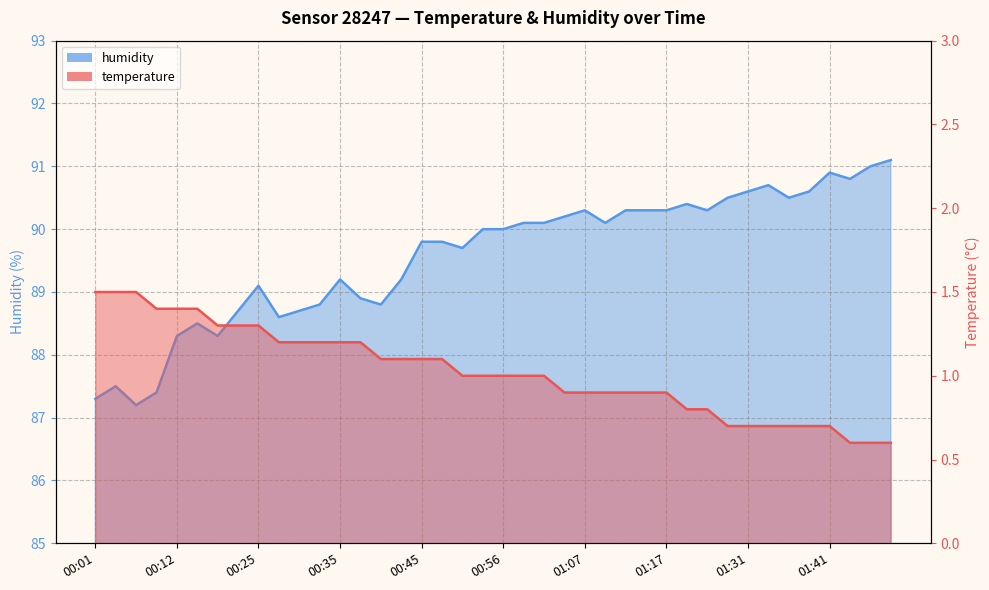

True or false: humidity has a value of 44.3 at 01:04.

False